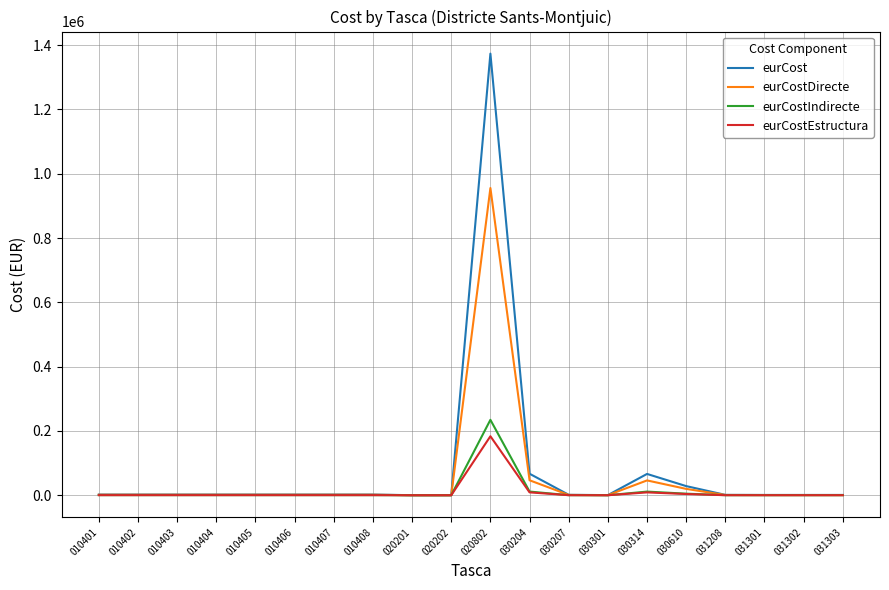

At which category is the sum across all series the highest?

020802